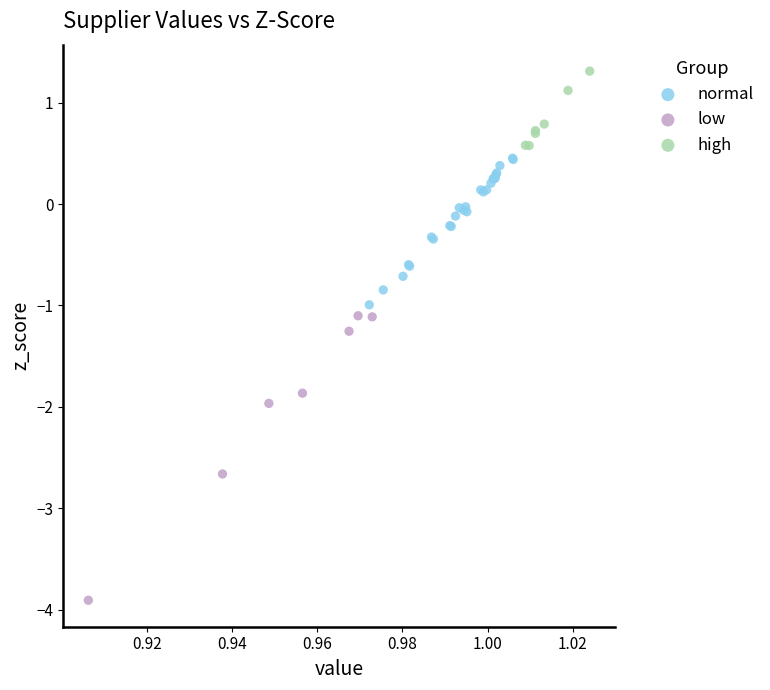

Which series reaches the maximum Y coordinate?

high